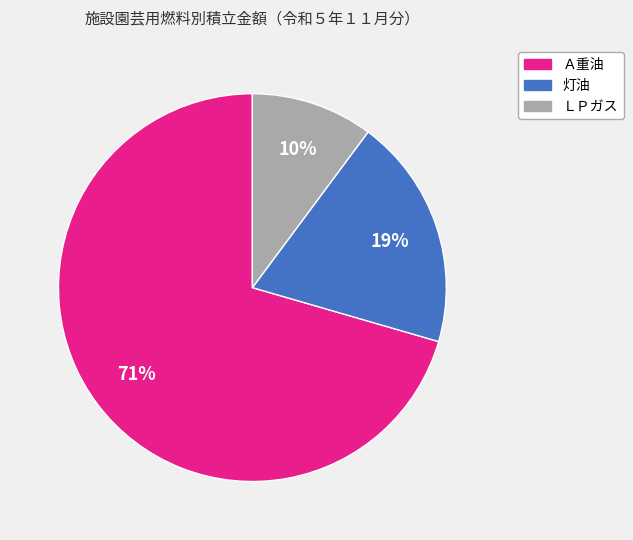

The ＬＰガス slice represents 22% of the pie. True or false?

False